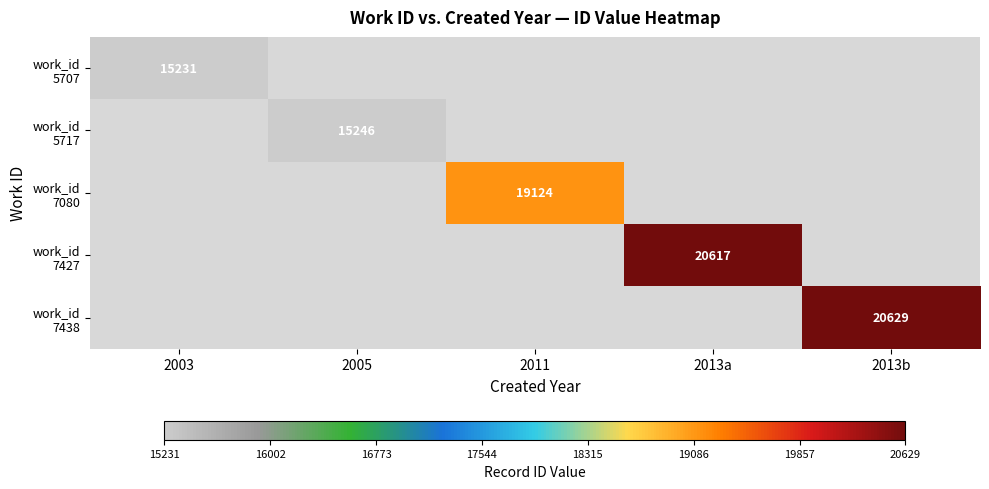

What is the smallest value displayed?

15231.0